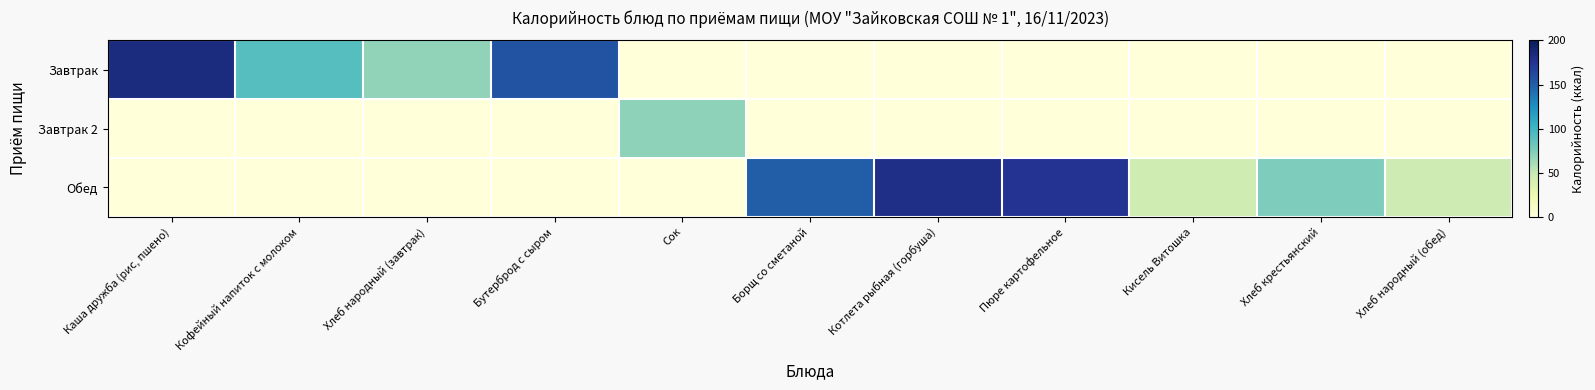

At which category is the sum across all series the highest?

Каша дружба (рис, пшено)